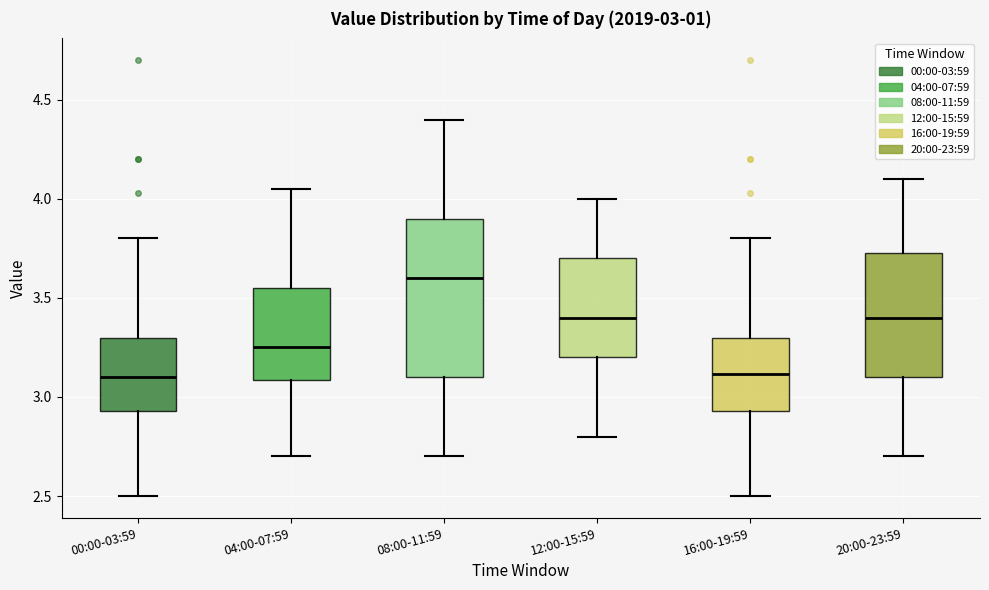

Which box is the tallest, from its lower edge to its upper edge?

08:00-11:59